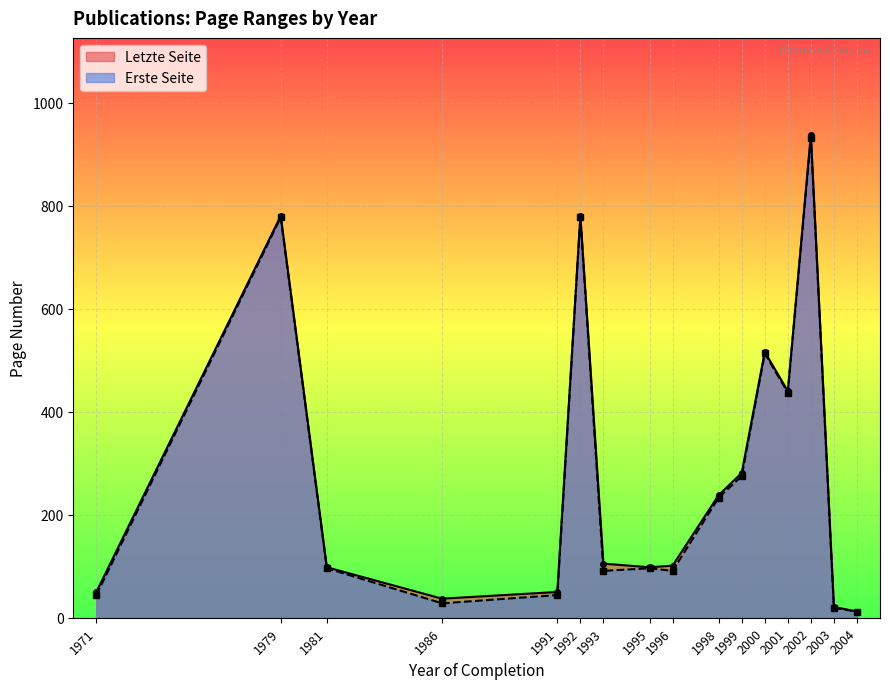

Rank the categories by Erste Seite value from highest to lowest.

2002, 1992, 1979, 2000, 2001, 1999, 1998, 1995, 1981, 1993, 1996, 1991, 1971, 1986, 2003, 2004